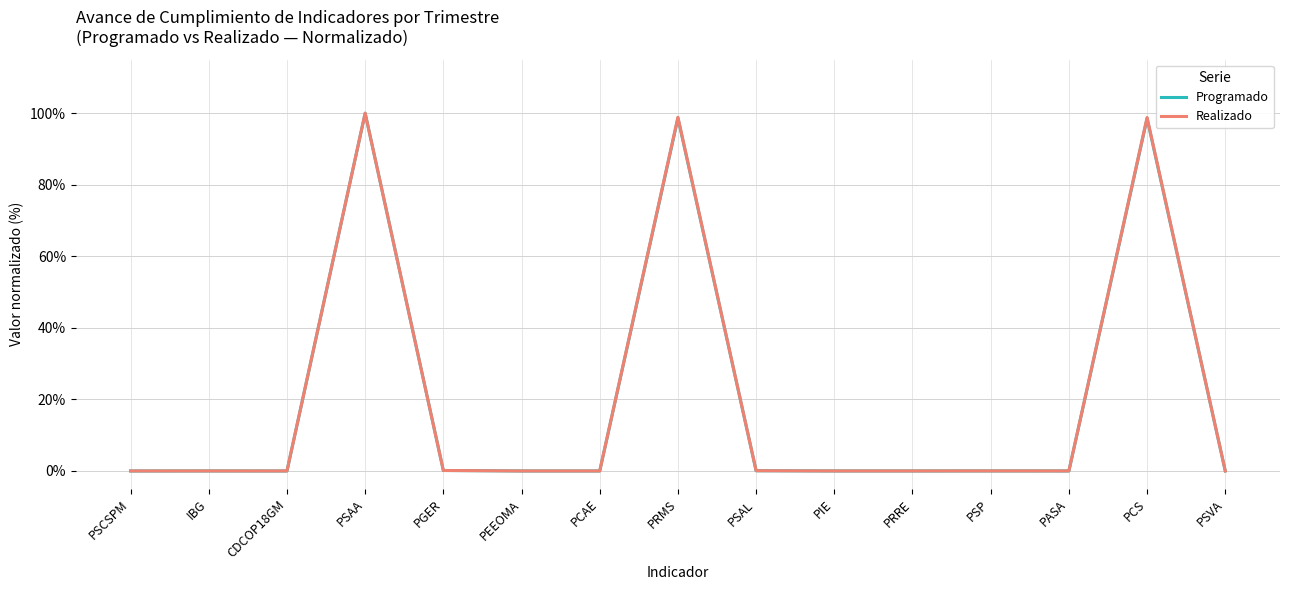

What is the highest value of the Realizado series?

1.0